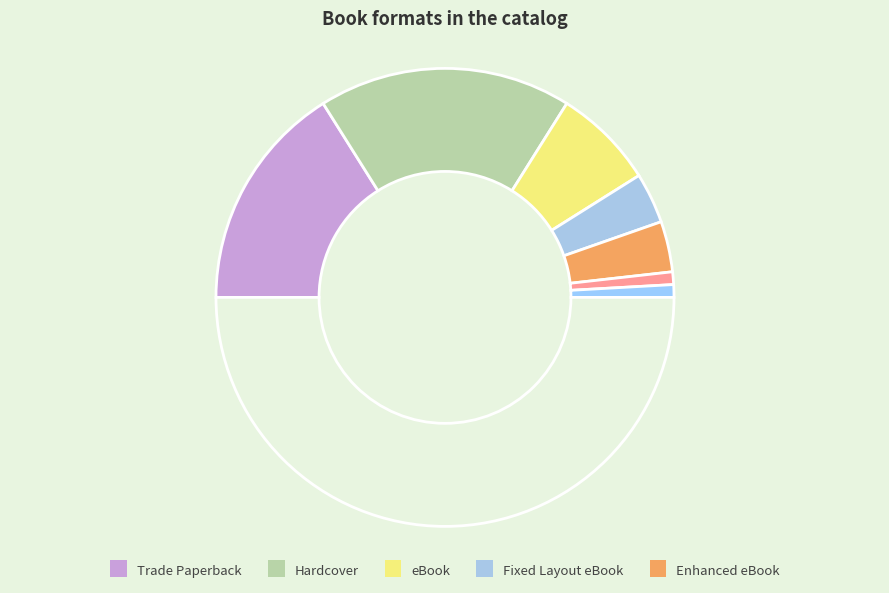

Count the number of slices in the pie.

8